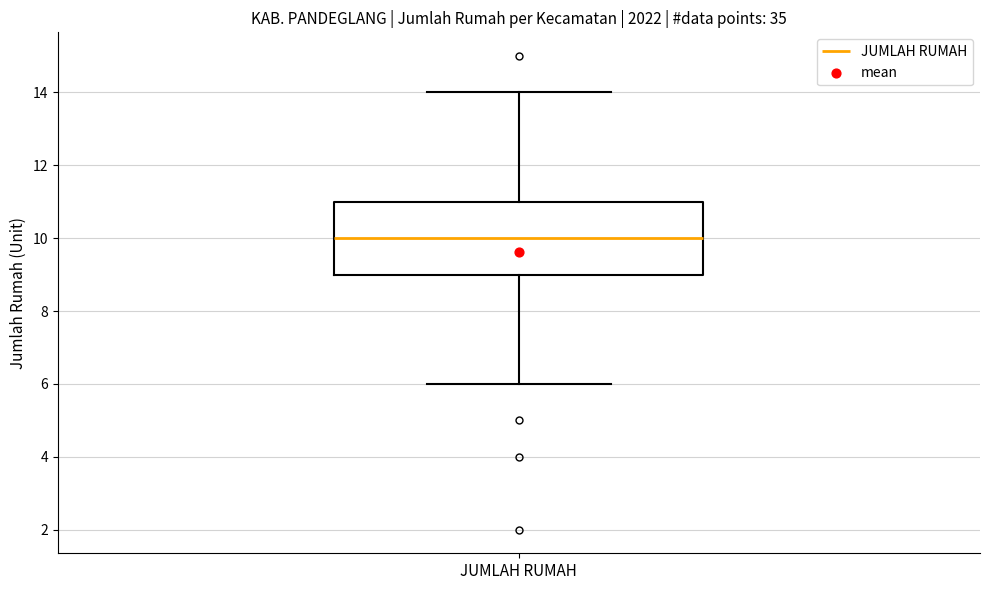

Read this box plot against the y-axis: the position of the median line, the range covered by the box, and the ends of both whiskers. The values are not printed on the chart, so give them approximately, as read against the axis.

median 10, box 9 to 11, whiskers 6 to 14